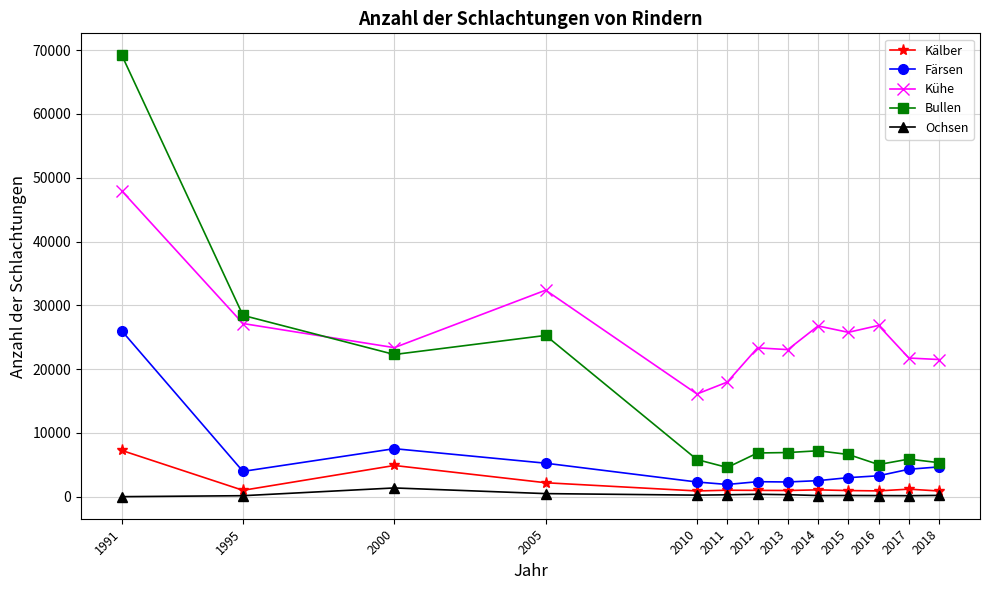

Does the chart display data point markers on the line(s)?

Yes